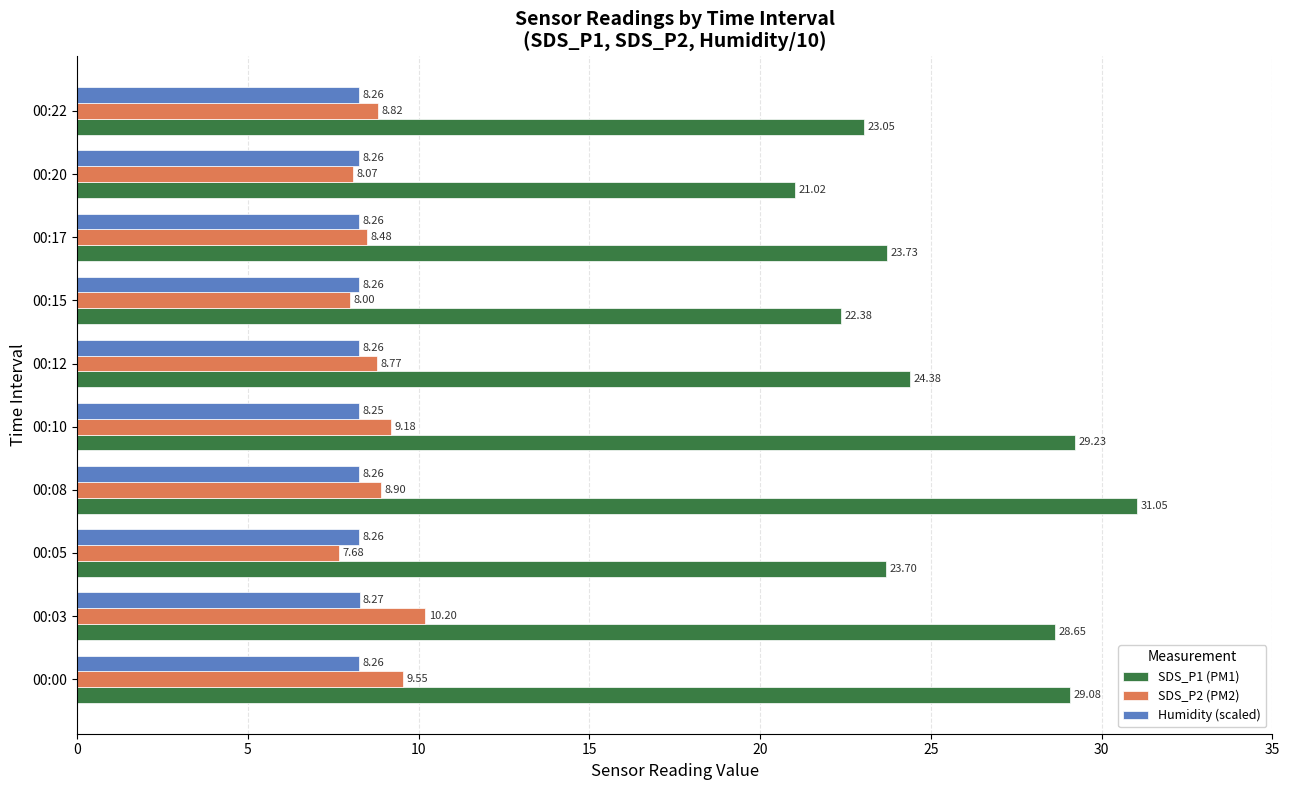

Rank the series by their maximum value, from lowest to highest.

Humidity (scaled), SDS_P2 (PM2), SDS_P1 (PM1)